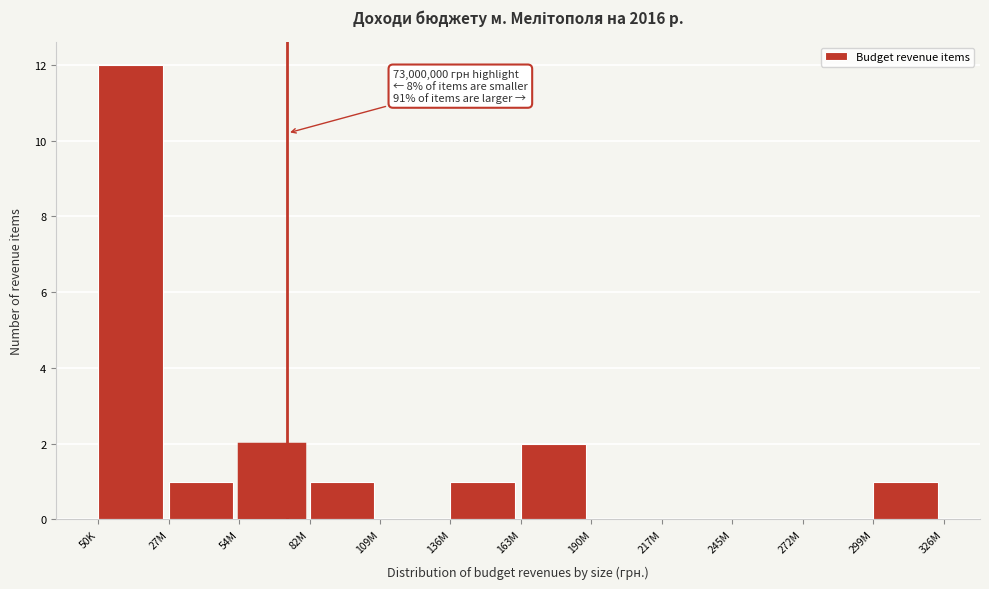

Reading right to left, extract all data points from this chart.

299M=1	272M=0	245M=0	217M=0	190M=0	163M=2	136M=1	109M=0	82M=1	54M=2	27M=1	50K=12